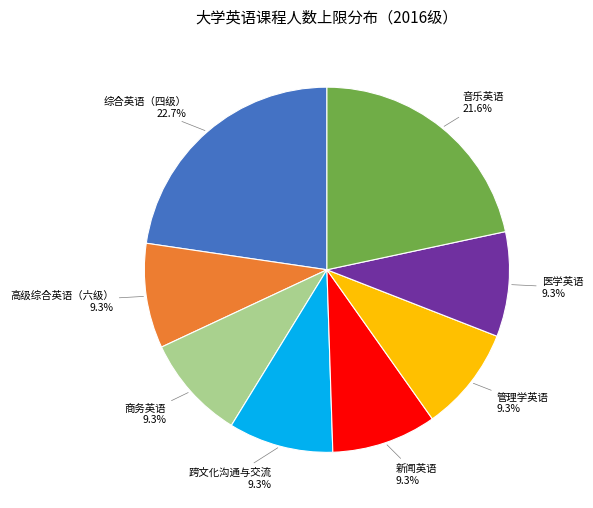

Is there a majority slice in this chart?

No